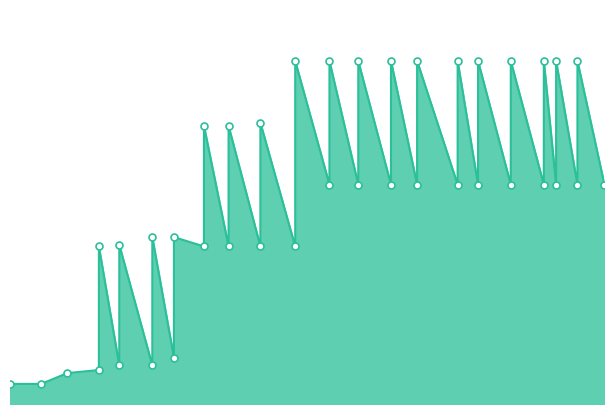

Which series contains the lowest Y value?

kingdom_4